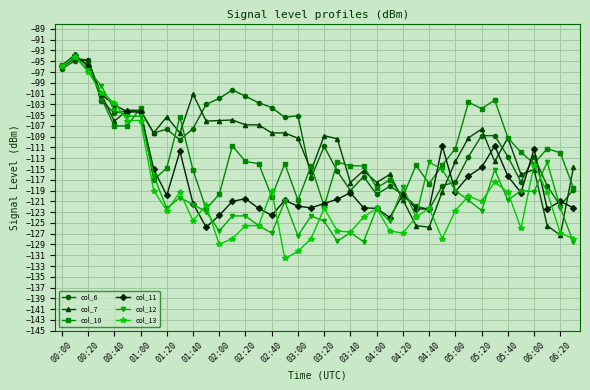

Which series has the widest spread of values?

col_13